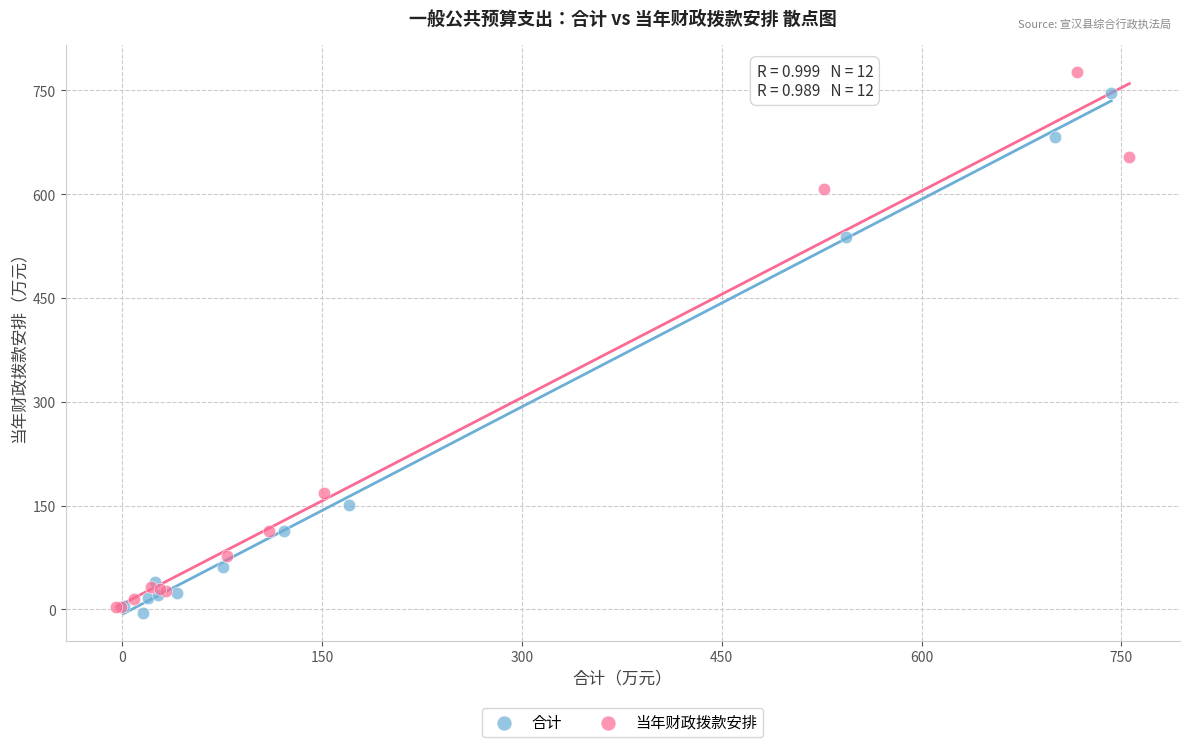

Which series has the widest spread of Y values?

当年财政拨款安排